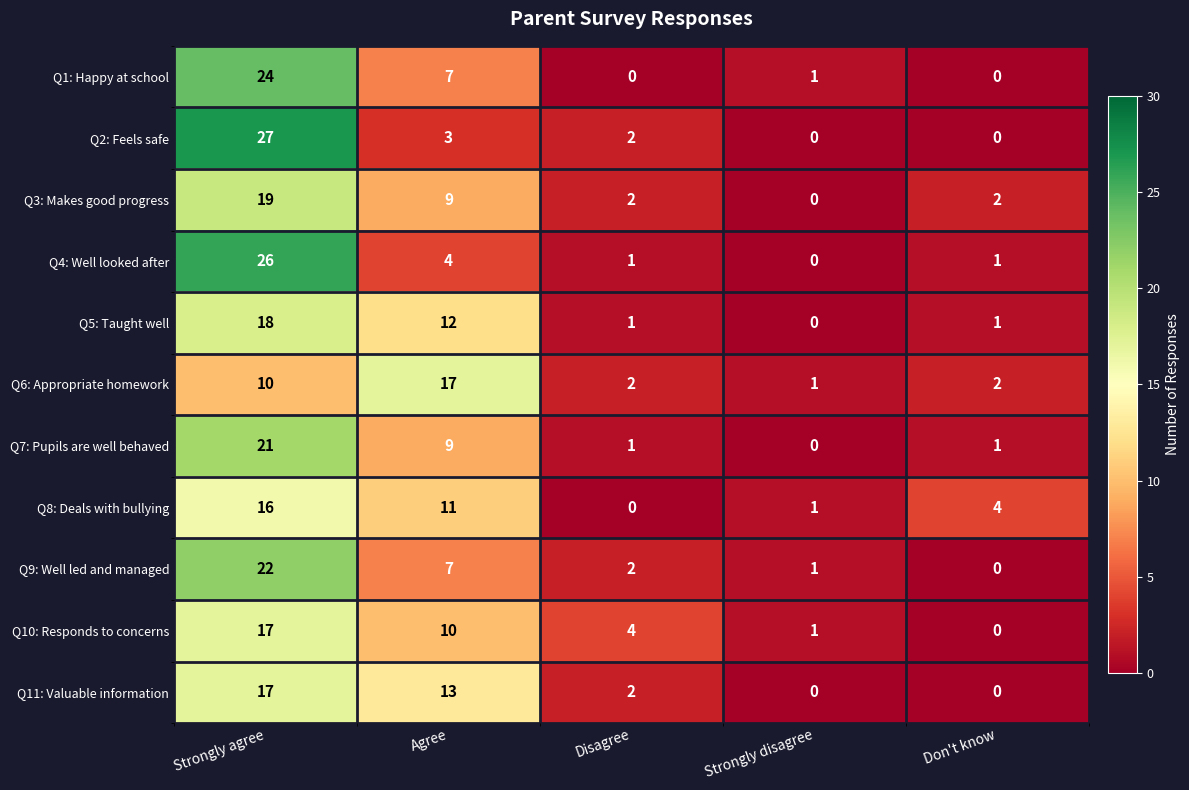

At which category is the sum across all series the highest?

Strongly agree